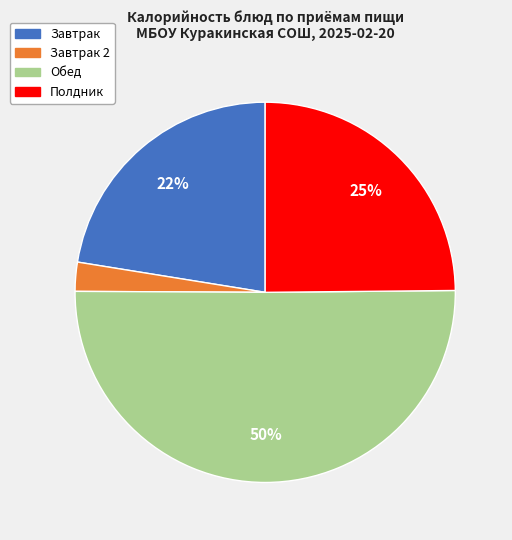

To the nearest percent, what is the difference between the largest and smallest slice percentages?

48%